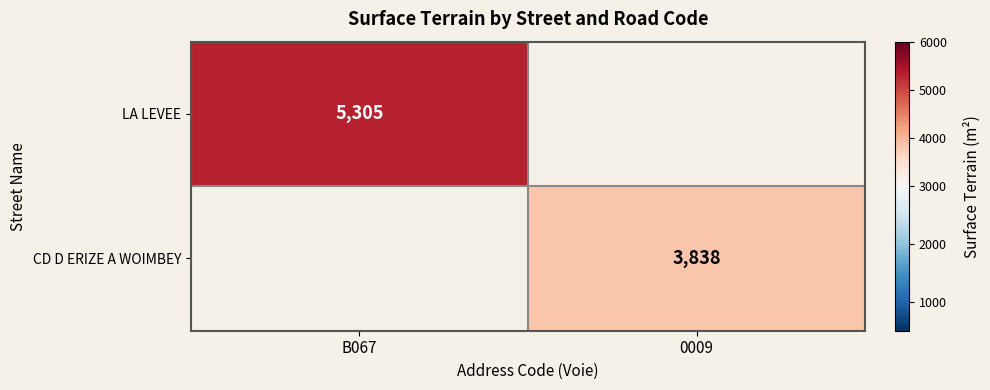

Count the number of data series in this chart.

2